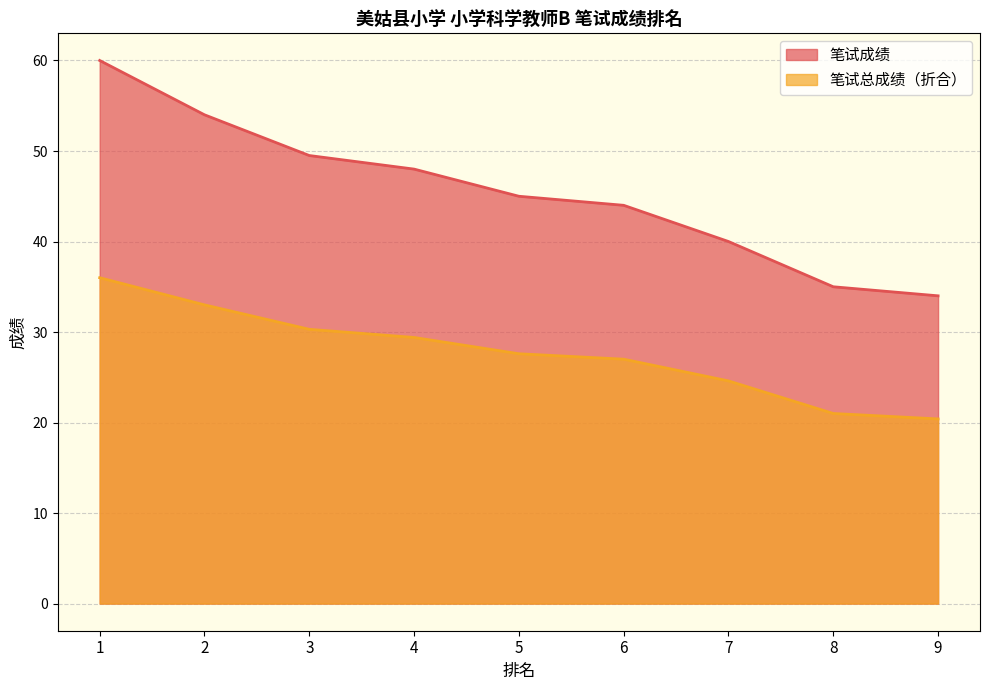

Read the 笔试成绩 value at 2.

54.0